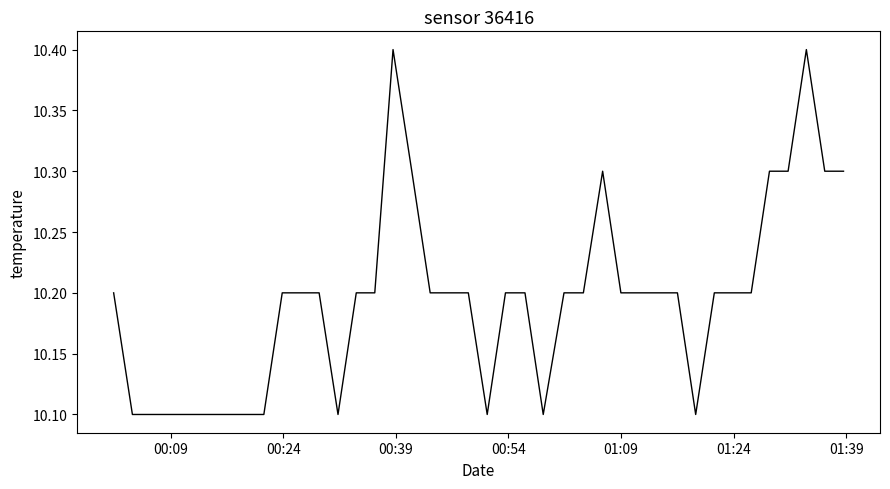

What is the greatest value displayed?

10.4